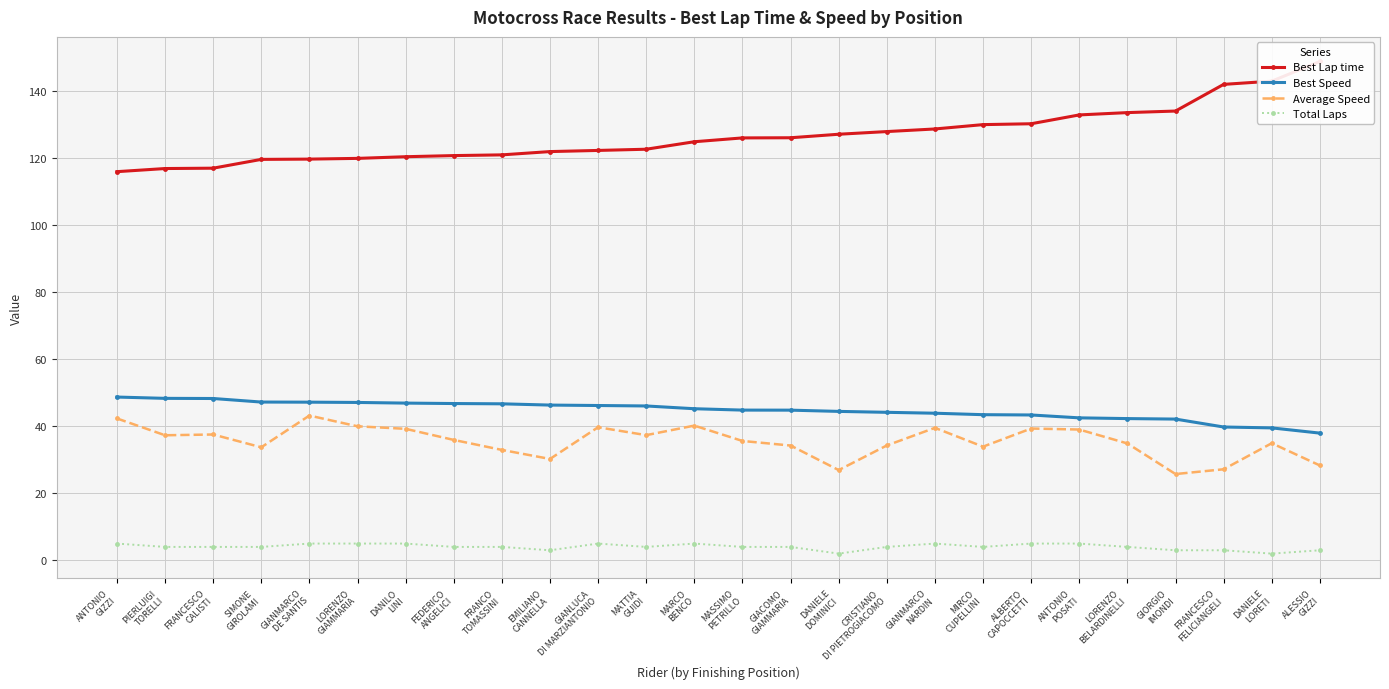

The Total Laps series shows 1.7 at FEDERICO
ANGELICI. True or false?

False